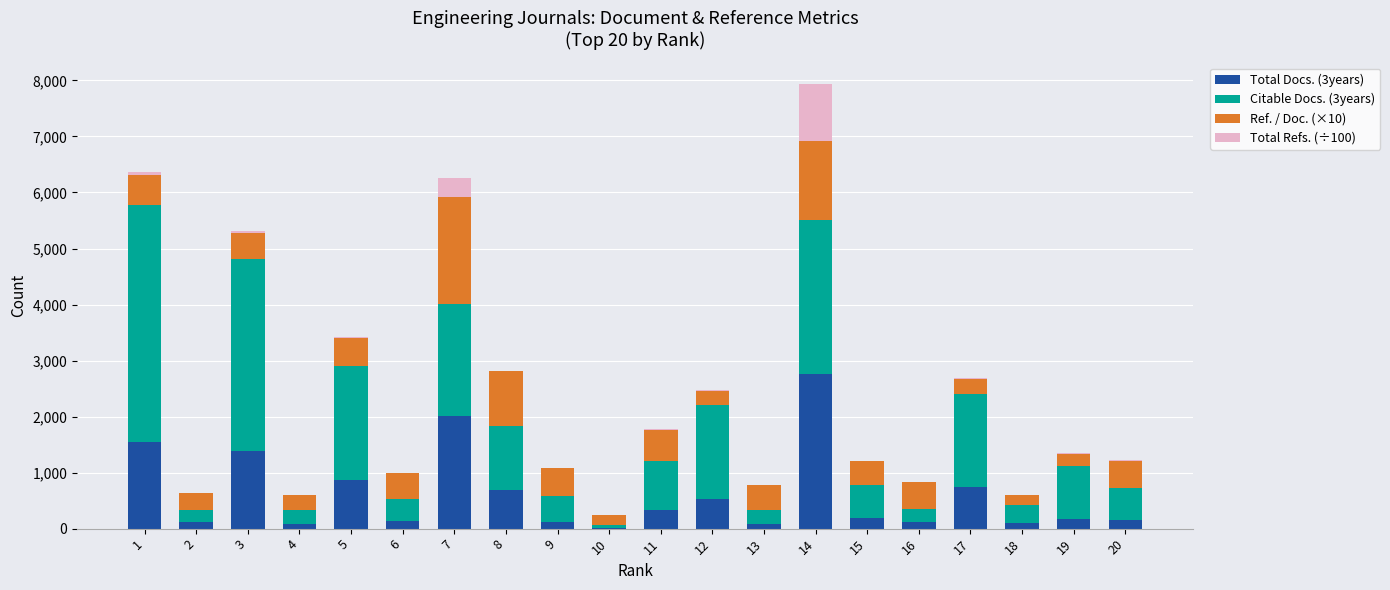

How many distinct data groups are displayed?

4